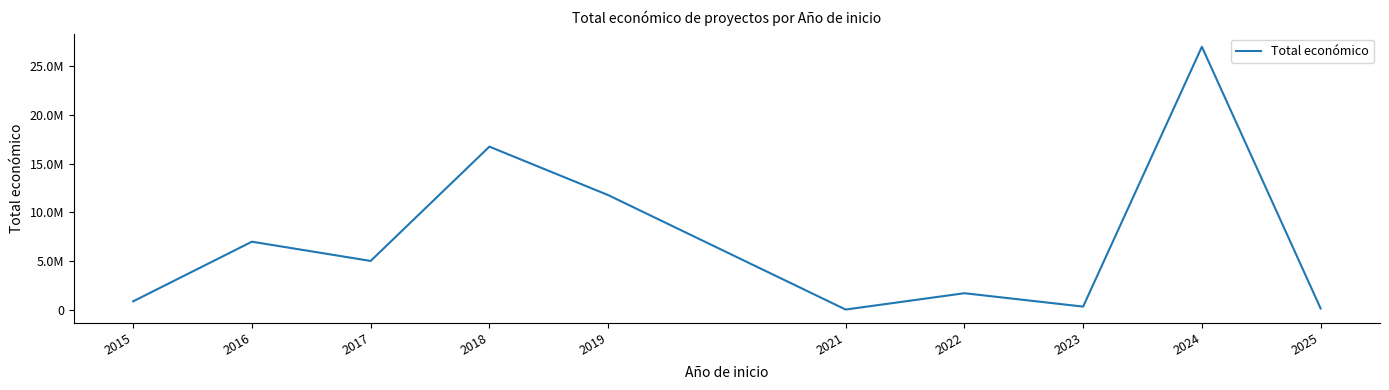

Does the chart have visible grid lines?

No